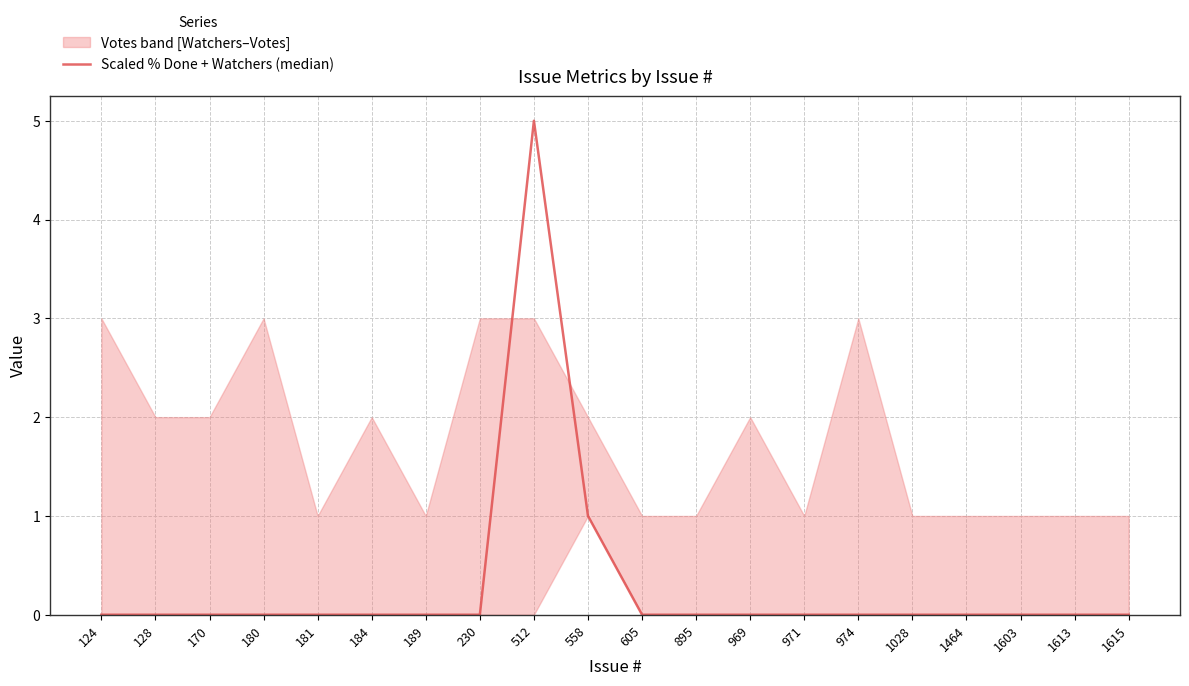

Count the number of values greater than 0.

2